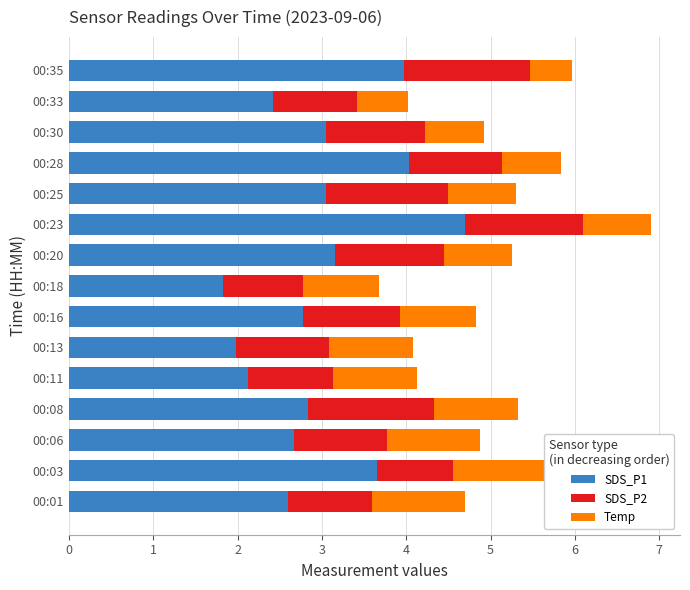

Between 00:11 and 00:23, which series saw the biggest shift?

SDS_P1